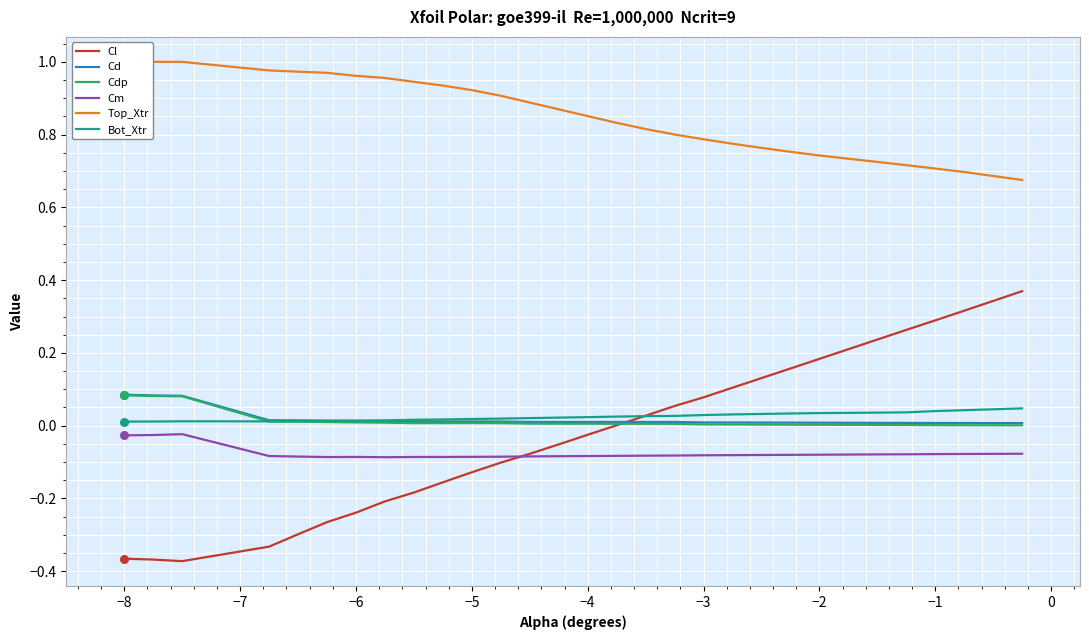

Which series has the largest total across all categories?

Top_Xtr